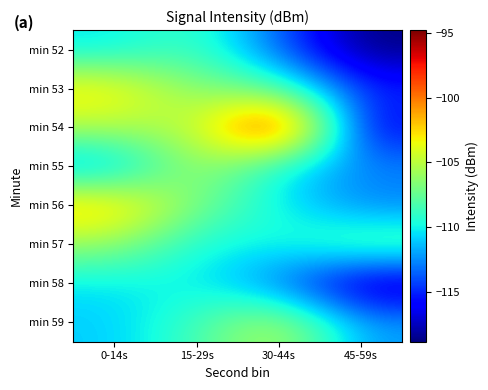

Which label corresponds to the smallest value in the chart?

45-59s